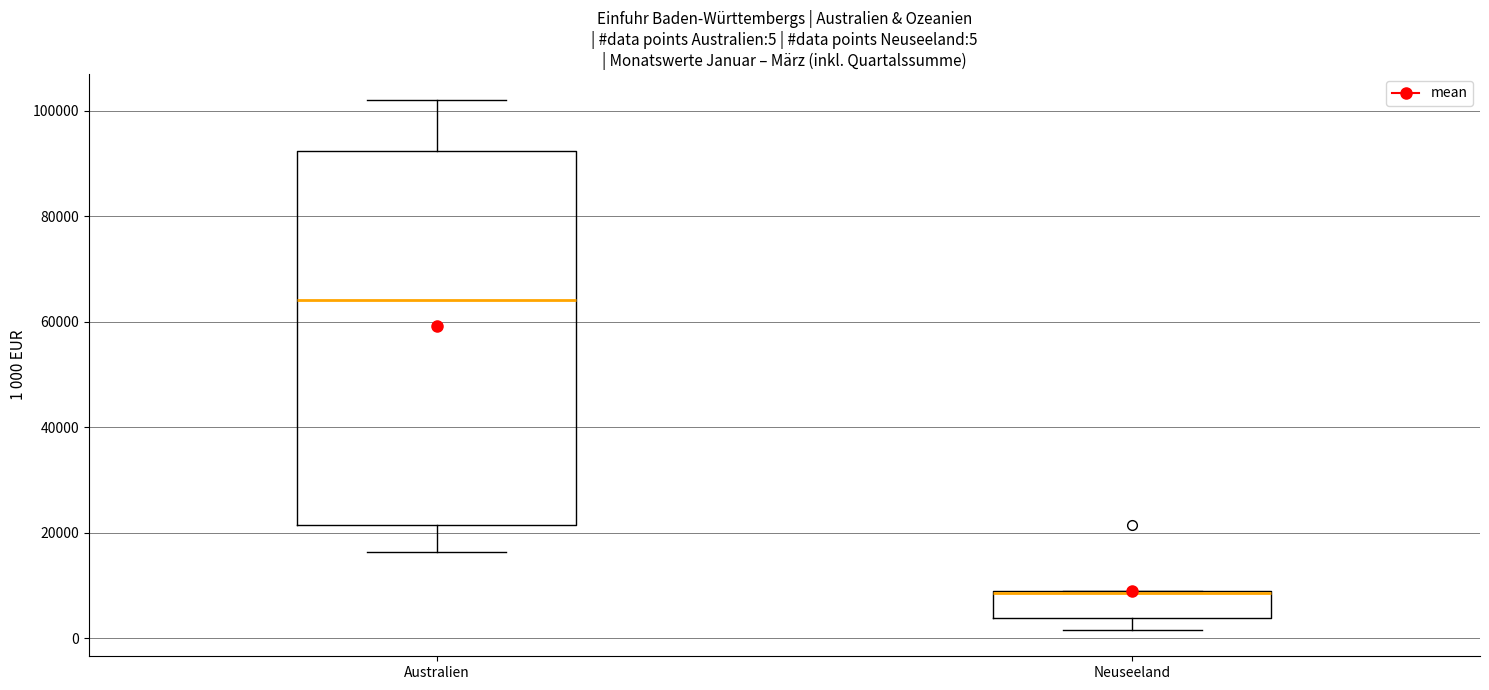

Comparing the boxes themselves (not the whiskers), which one is the tallest?

Australien